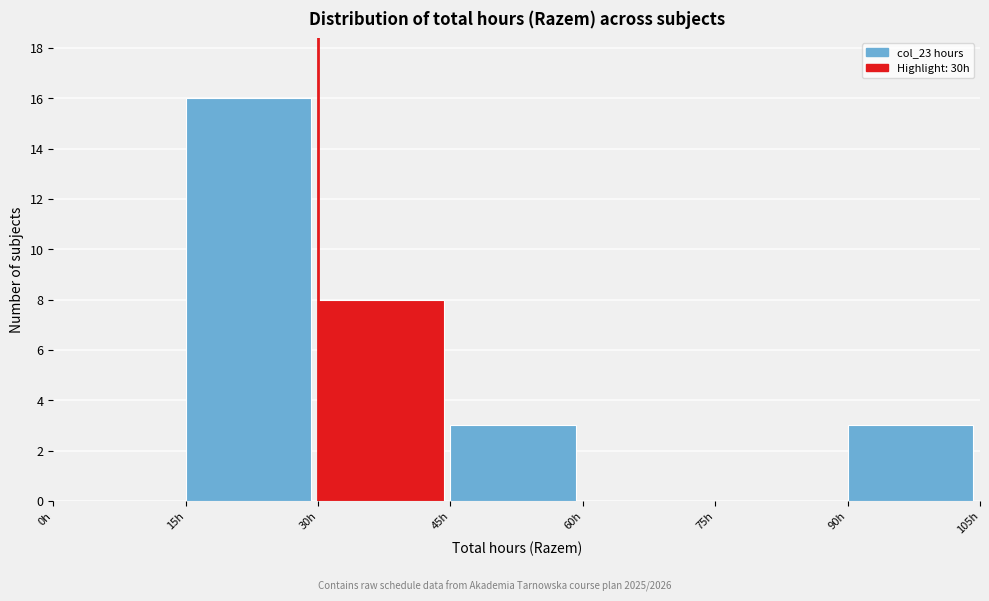

Reading left to right, list every bar in this chart as the range it spans on the x-axis followed by its height. Neither the bar edges nor the heights are printed on the chart, so give them approximately, as read against the axes.

0 to 15: 0
15 to 30: 16
30 to 45: 8
45 to 60: 3
60 to 75: 0
75 to 90: 0
90 to 105: 3